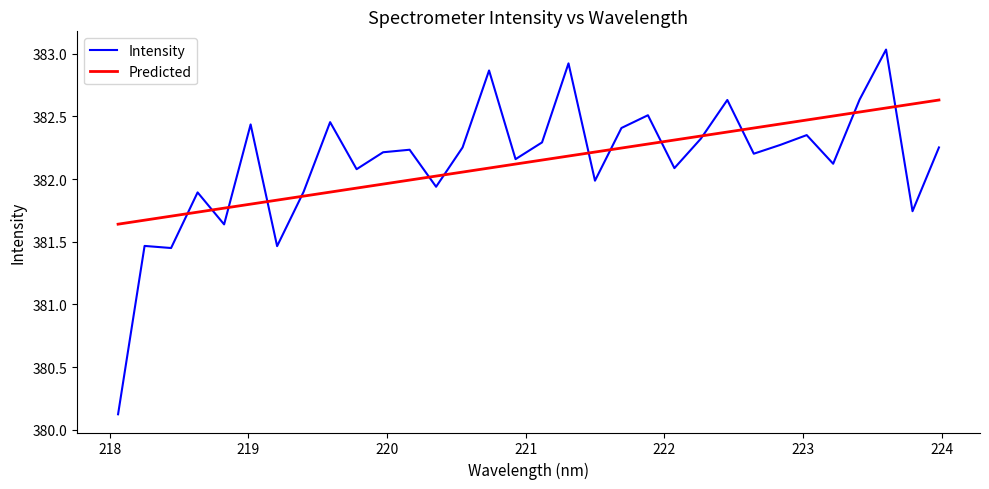

Which series has the largest range (max minus min)?

Intensity